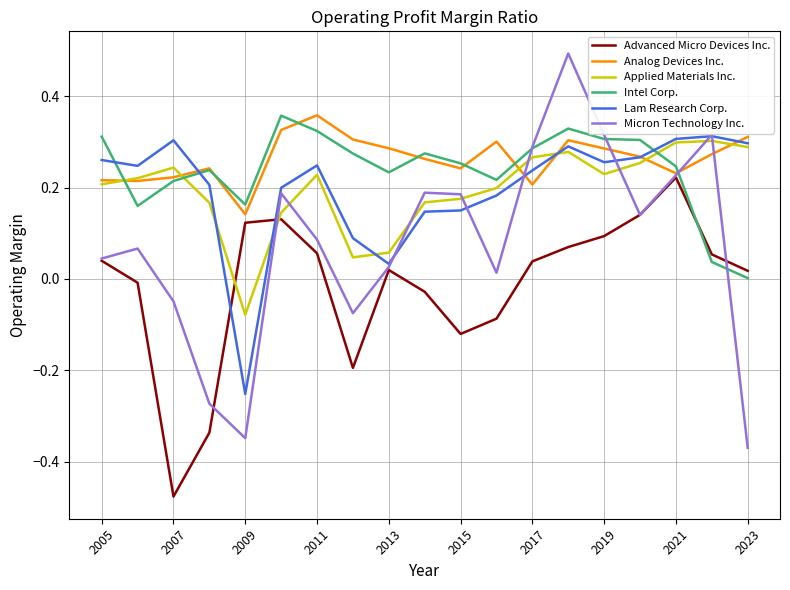

What are all the series names shown in the legend?

Advanced Micro Devices Inc., Analog Devices Inc., Applied Materials Inc., Intel Corp., Lam Research Corp., Micron Technology Inc.